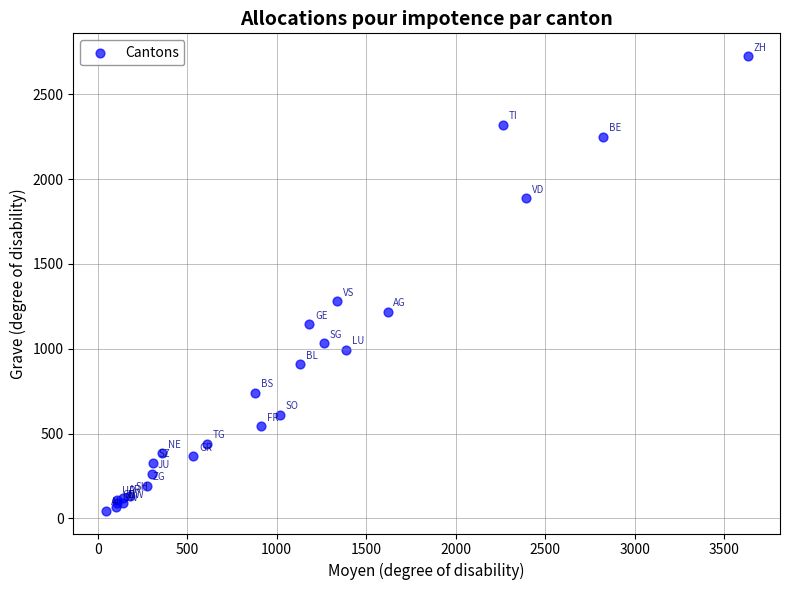

What Y value in the scatter plot is closest to 1385?

1280